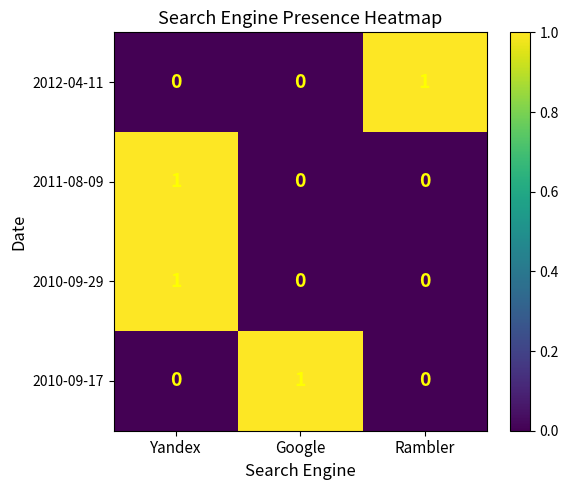

How many series are shown in this chart?

4